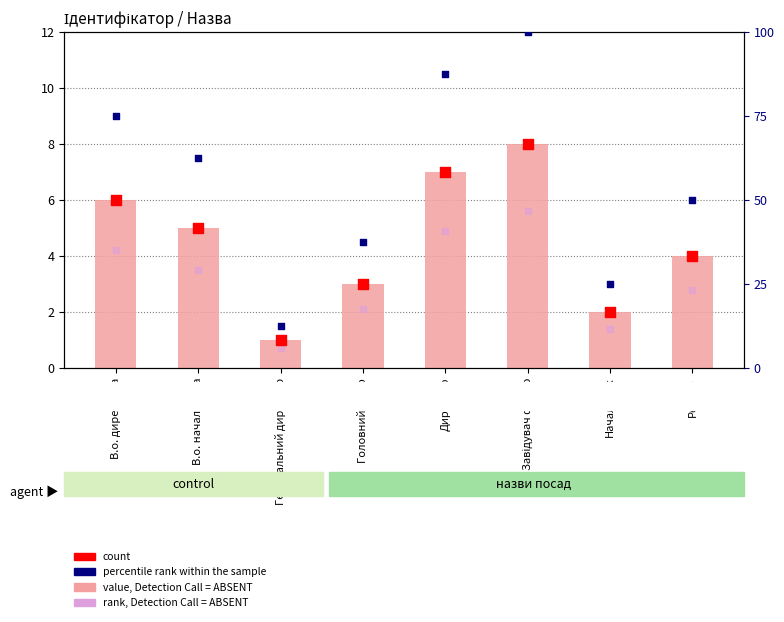

Is the value of Ідентифікатор at В.о. директора greater than the value of rank, Detection Call = ABSENT at Ректор?

Yes